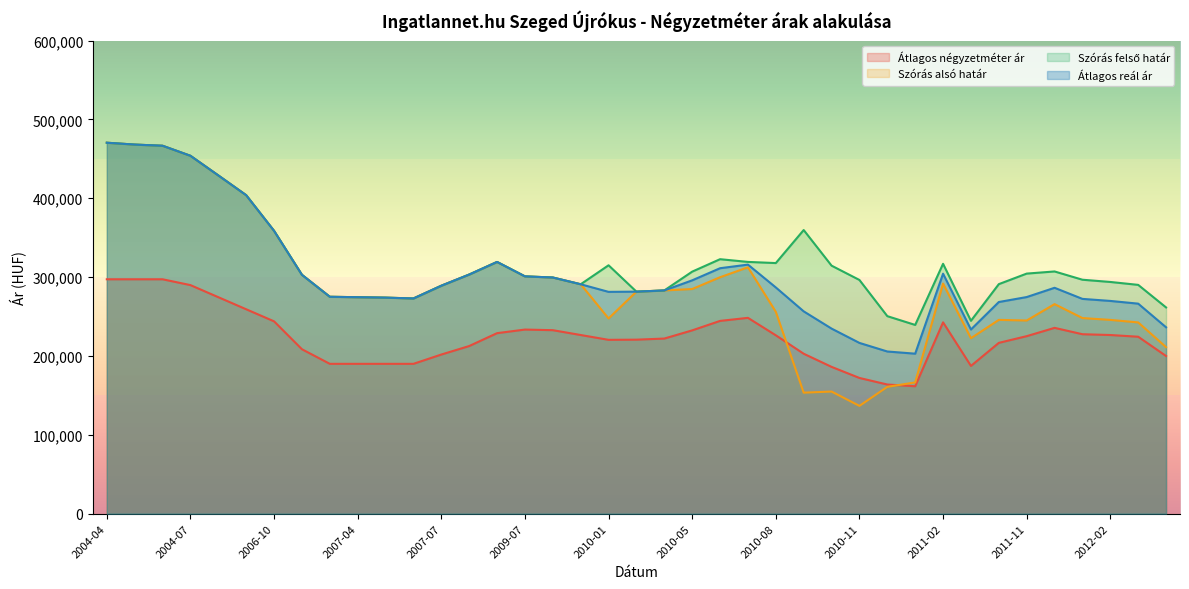

Reading left to right, extract all data points from this chart.

Átlagos négyzetméter ár: 297222	297222	297222	289827	274509	259192	243874	208485	190000	190000	190000	190000	201778	212562	228895	233451	232667	226546	220429	220646	222044	232421	244425	248306	226184	202802	186149	172081	163766	161569	242620	187352	216591	225080	235613	227543	226543	224367	199908
Szórás alsó határ: 470389	468045	466551	453816	428920	403847	358638	302871	275025	274486	273949	272882	289047	303219	319212	300909	299462	290907	247545	281534	283073	284844	299806	312404	255950	153427	154847	136680	160820	166435	291765	222486	245728	244930	265713	248051	245717	242510	211152
Szórás felső határ: 470389	468045	466551	453816	428920	403847	358638	302871	275025	274486	273949	272882	289047	303219	319212	300909	299462	290907	314969	281534	283073	306906	322686	319246	317776	359665	314503	296336	250454	239321	316849	244574	291048	304424	307137	296649	293817	290120	261514
Átlagos reál ár: 470389	468045	466551	453816	428920	403847	358638	302871	275025	274486	273949	272882	289047	303219	319212	300909	299462	290907	281257	281534	283073	295875	311246	315825	286863	256546	234675	216508	205637	202878	304307	233530	268388	274677	286425	272350	269767	266315	236333